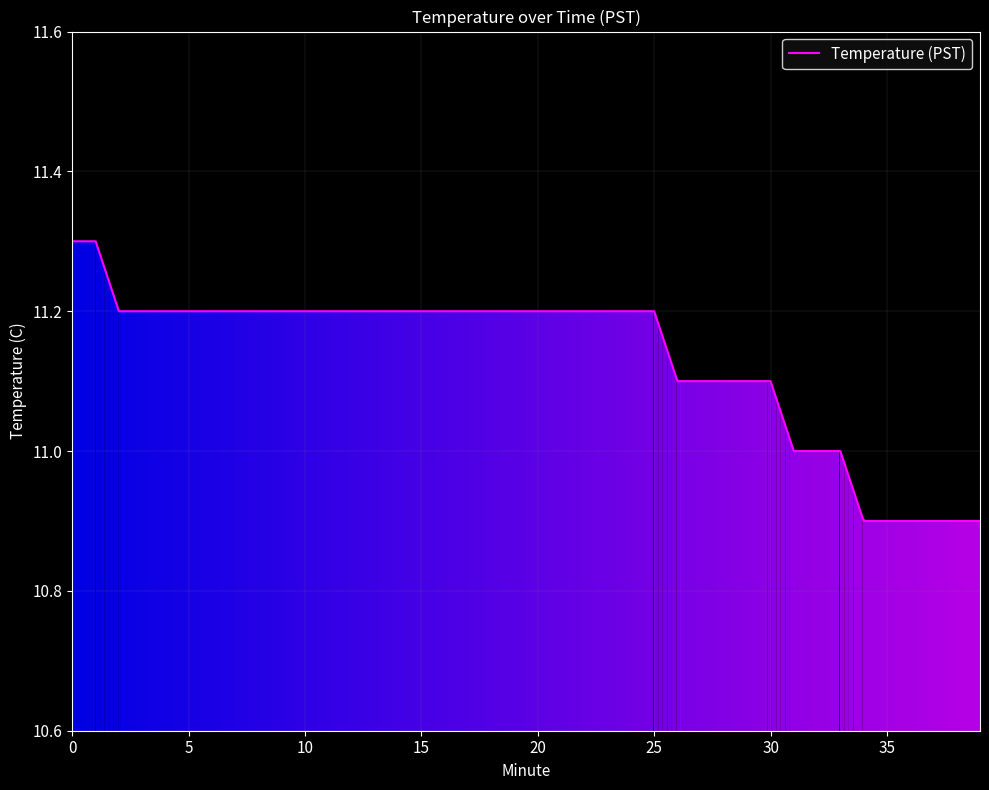

How many categories are shown in the chart?

40